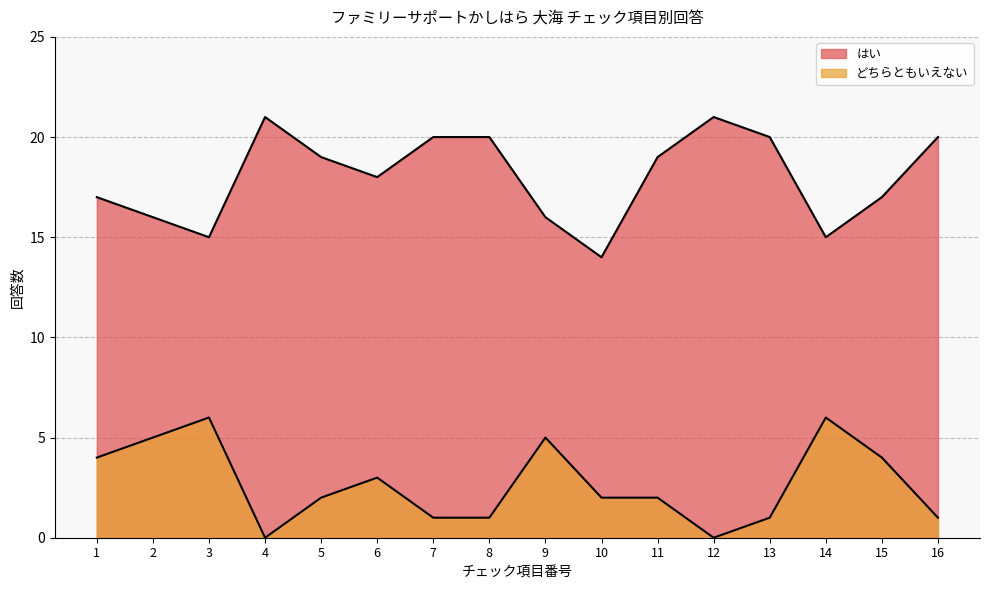

What value does the はい series have at 3?

15